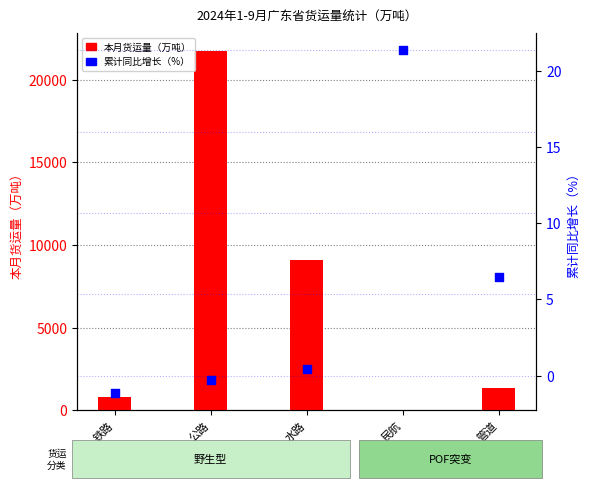

At which category is the sum across all series the highest?

公路